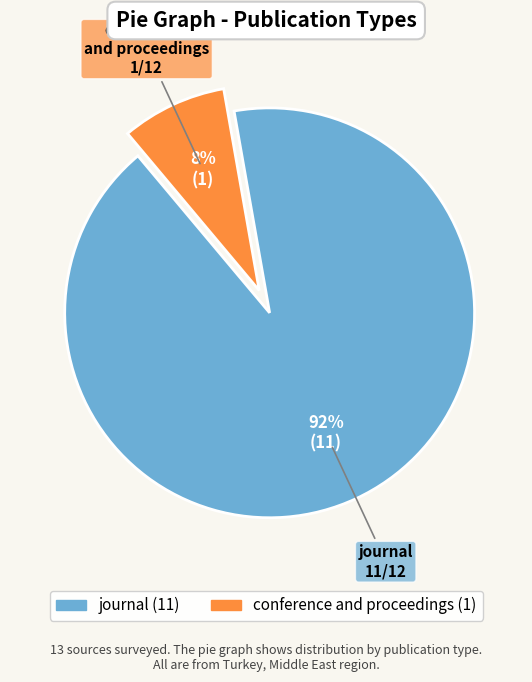

Which slice is the largest?

journal